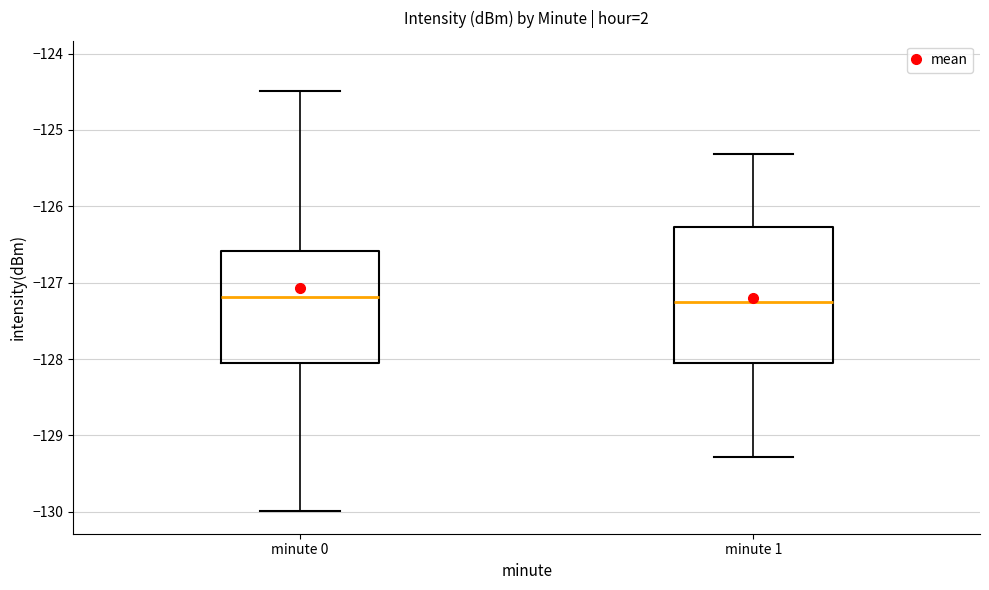

Reading left to right, transcribe this box plot: for each box, give where its median line is, the range the box spans, and where its two whiskers end, as read against the y-axis. The values are not printed on the chart, so give them approximately, as read against the axis.

minute 0: median -127.2, box -128.1 to -126.6, whiskers -130.0 to -124.5
minute 1: median -127.2, box -128.1 to -126.3, whiskers -129.3 to -125.3